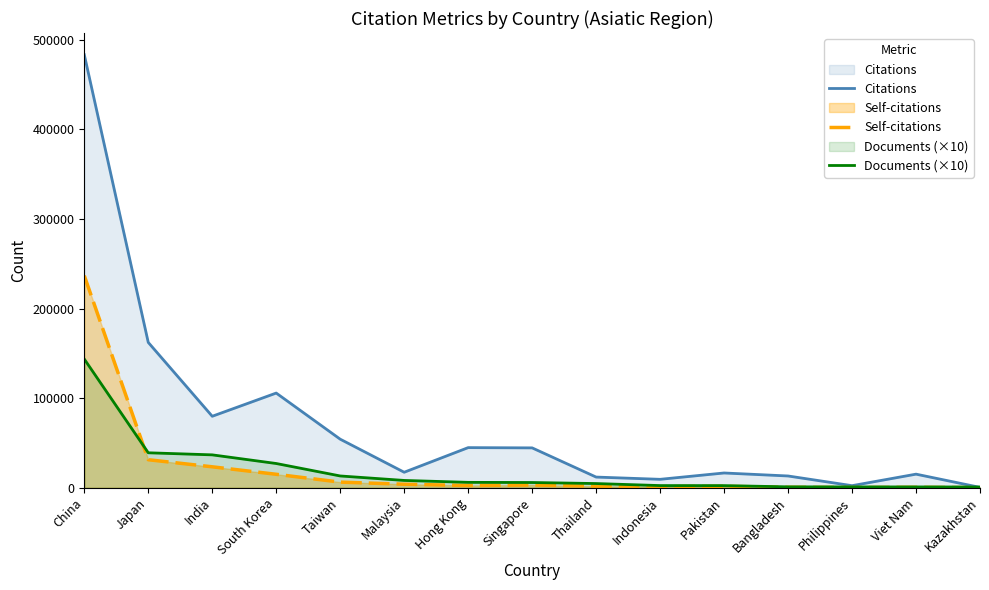

Which series changed the most between Malaysia and Hong Kong?

Citations